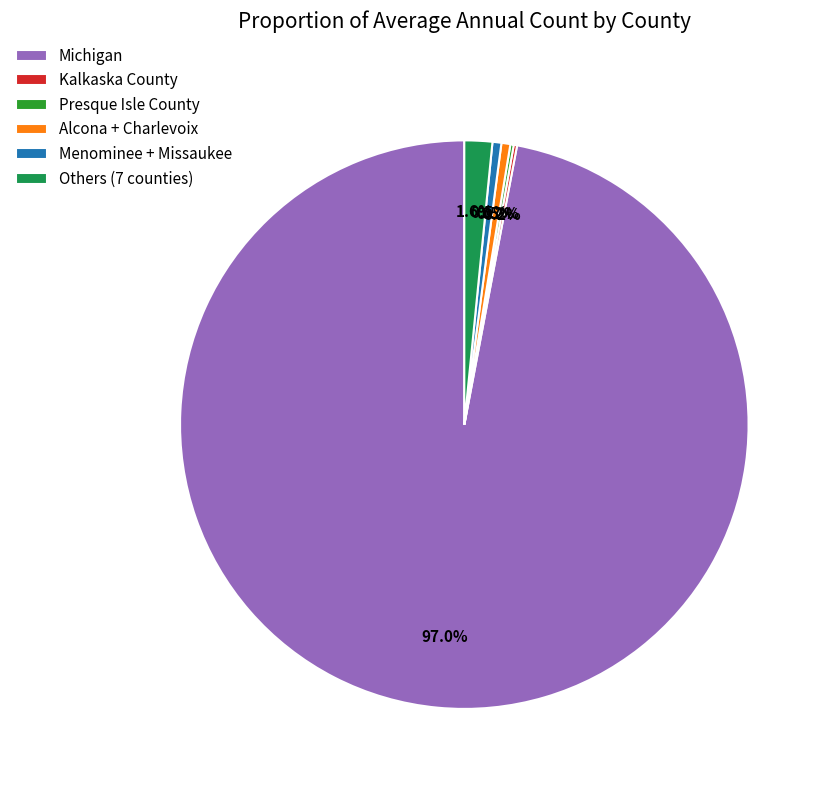

What portion of the pie excludes Others (7 counties)?

98.4%